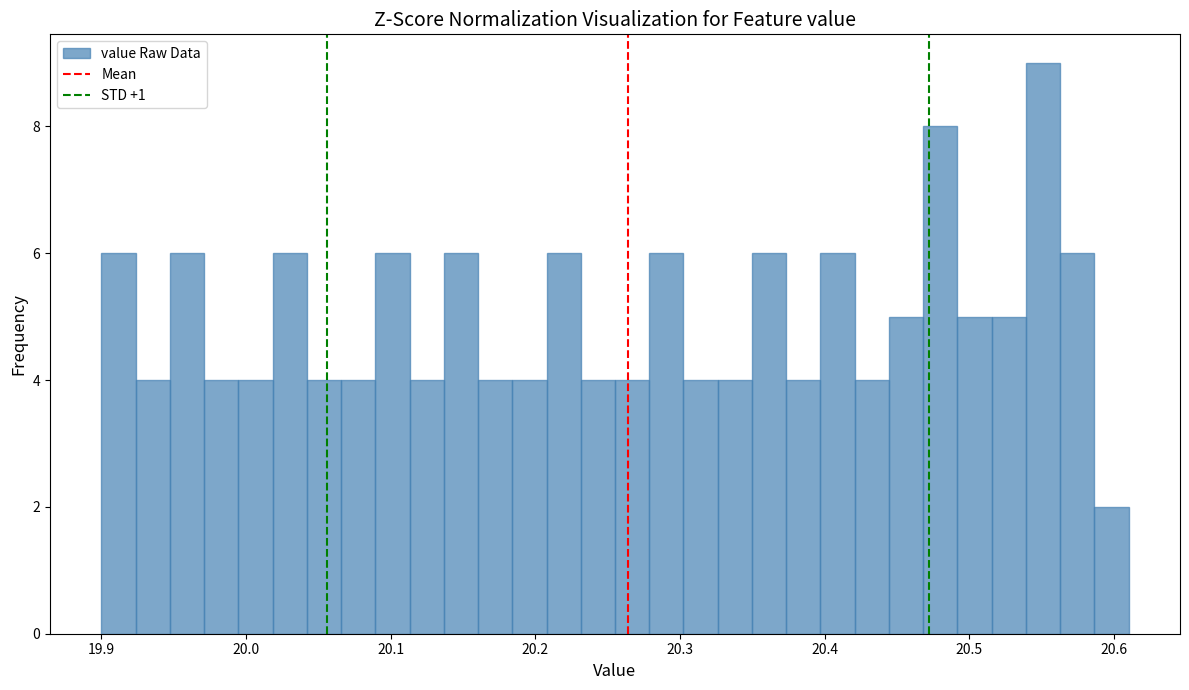

Around what value on the x-axis is the tallest bar? Give the approximate position of its centre, as read against the axis.

20.55